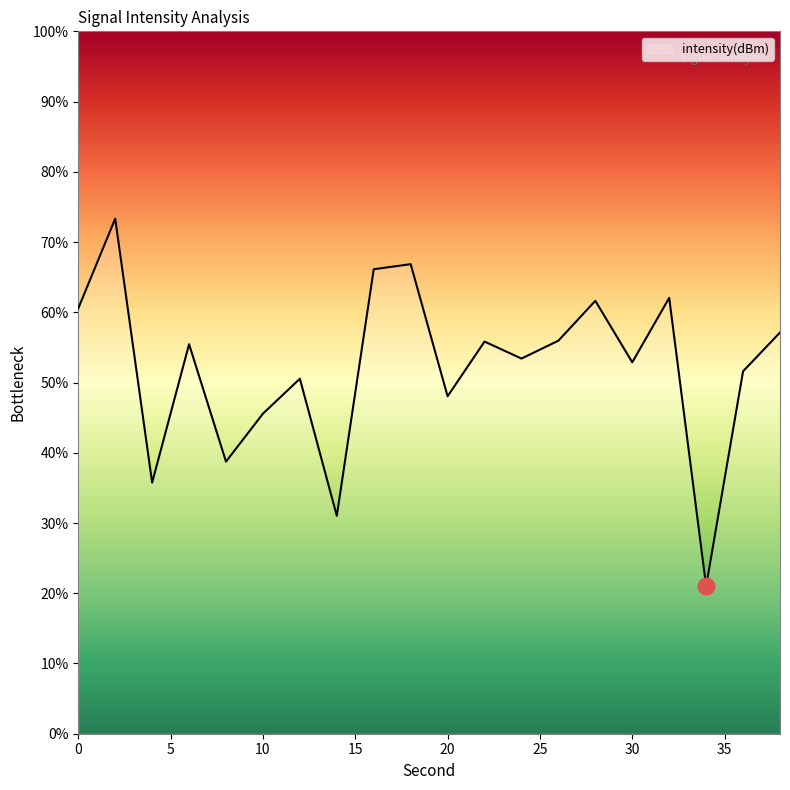

What is the difference between the maximum and minimum values?

52.3